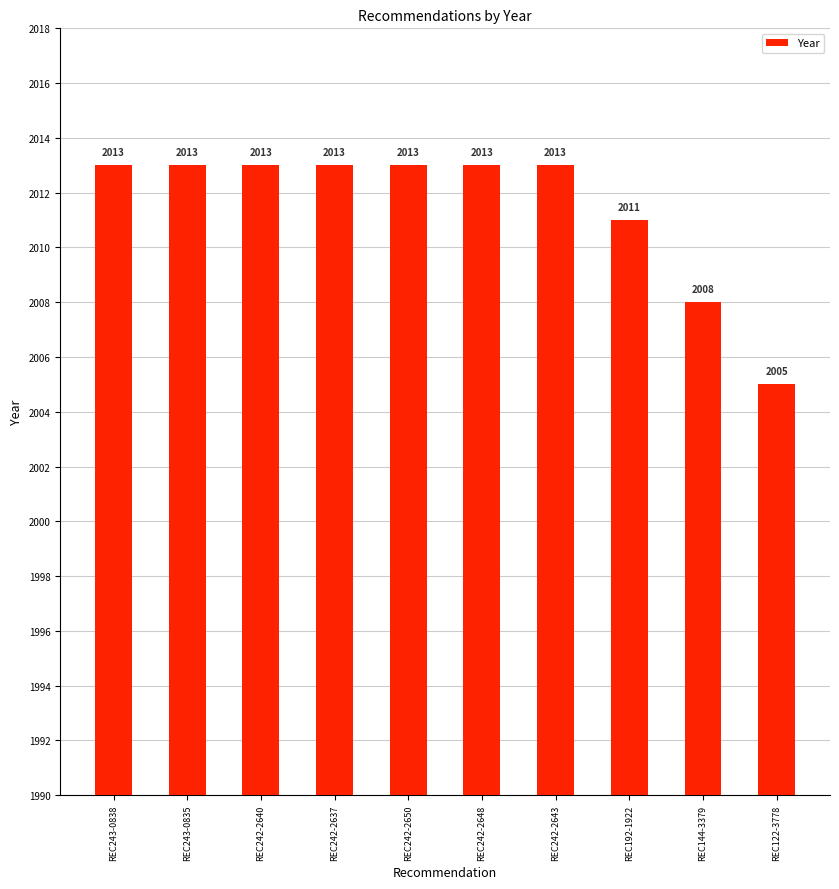

Where is the data nearest to the value 2009?

REC144-3379